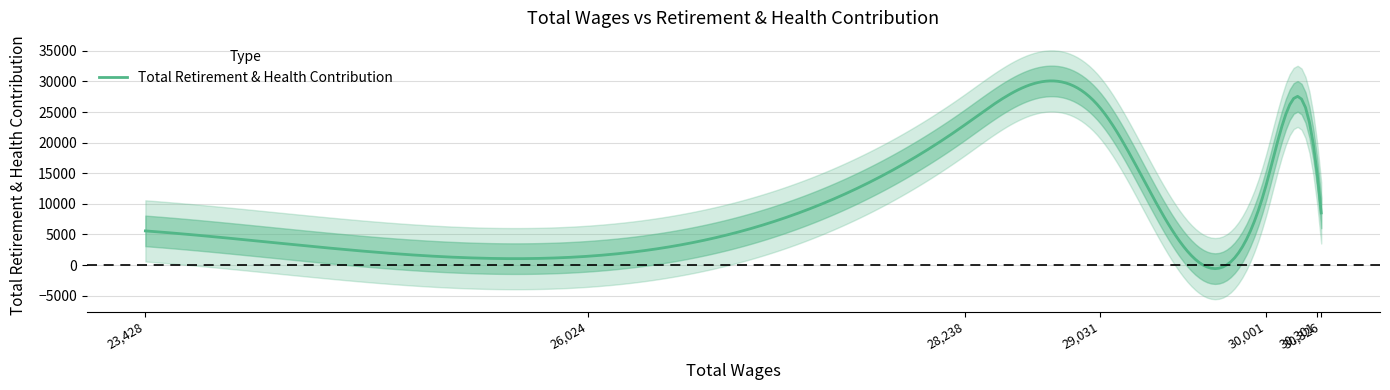

What is the maximum value for Total Retirement & Health Contribution?

30088.5